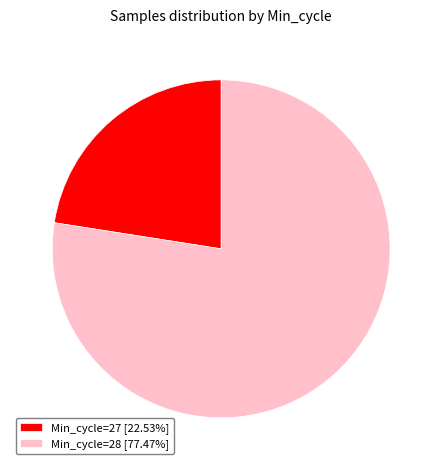

Combined, do Min_cycle=28 [77.47%] and Min_cycle=27 [22.53%] account for over 50%?

Yes